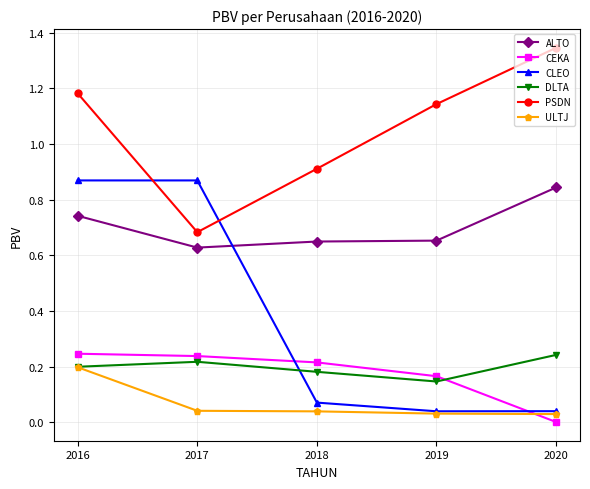

What is the sum of all ALTO values?

3.5